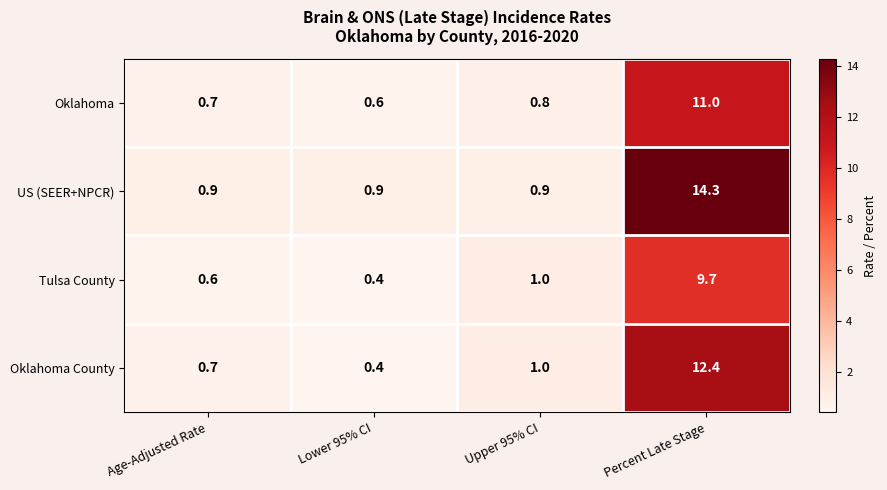

Between Upper 95% CI and Percent Late Stage, which series saw the biggest shift?

US (SEER+NPCR)